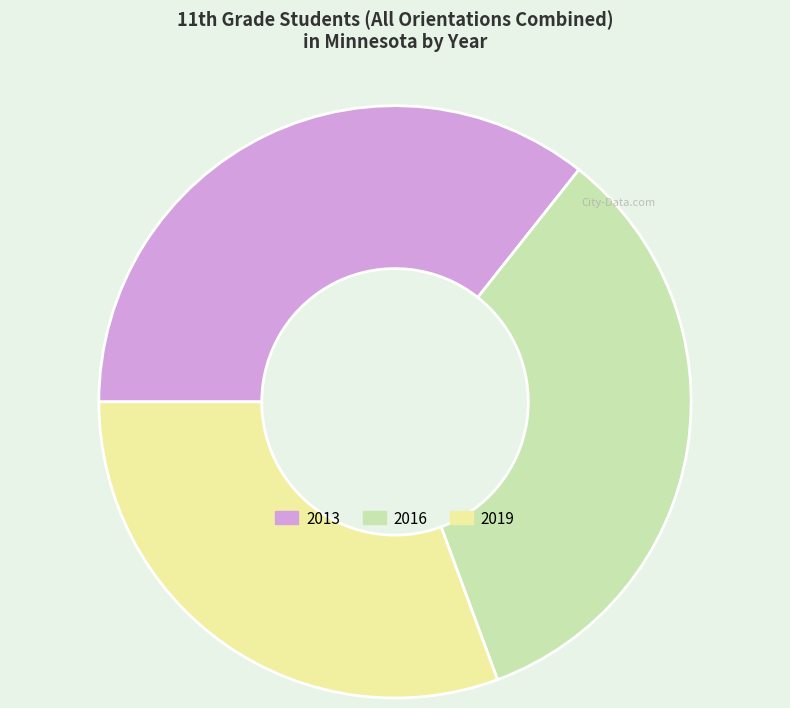

Does any single category account for the majority?

No